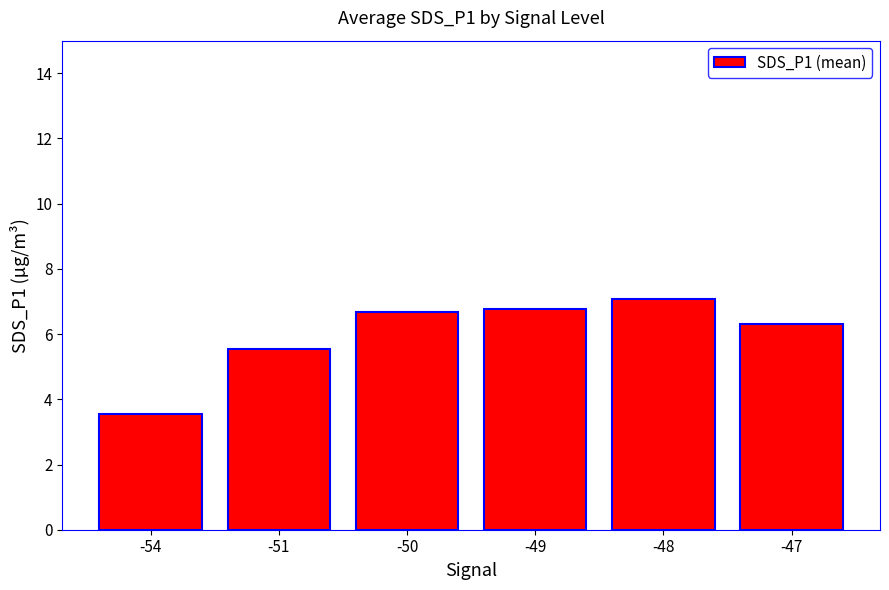

What is the change in value from -54 to -49?

+3.2